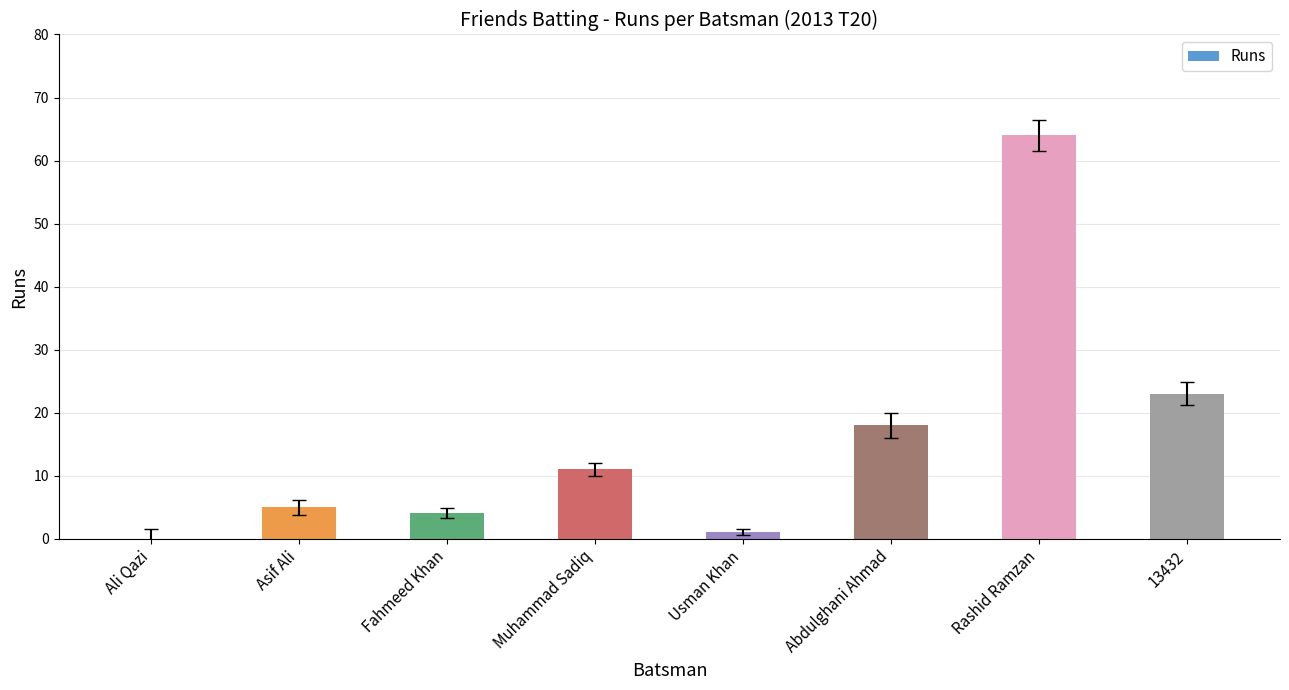

Approximately how many times larger is the value at Rashid Ramzan compared to Asif Ali?

12.8